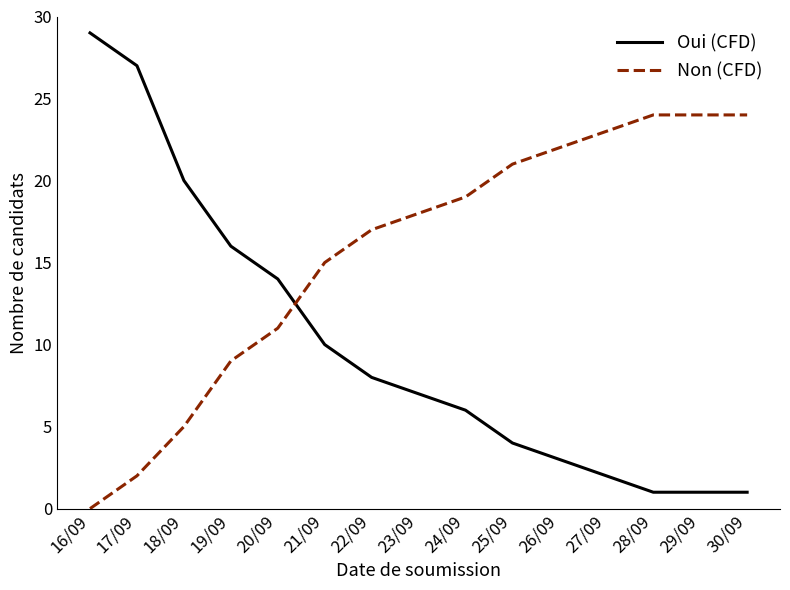

The Non (CFD) series shows 1 at 17/09. True or false?

False